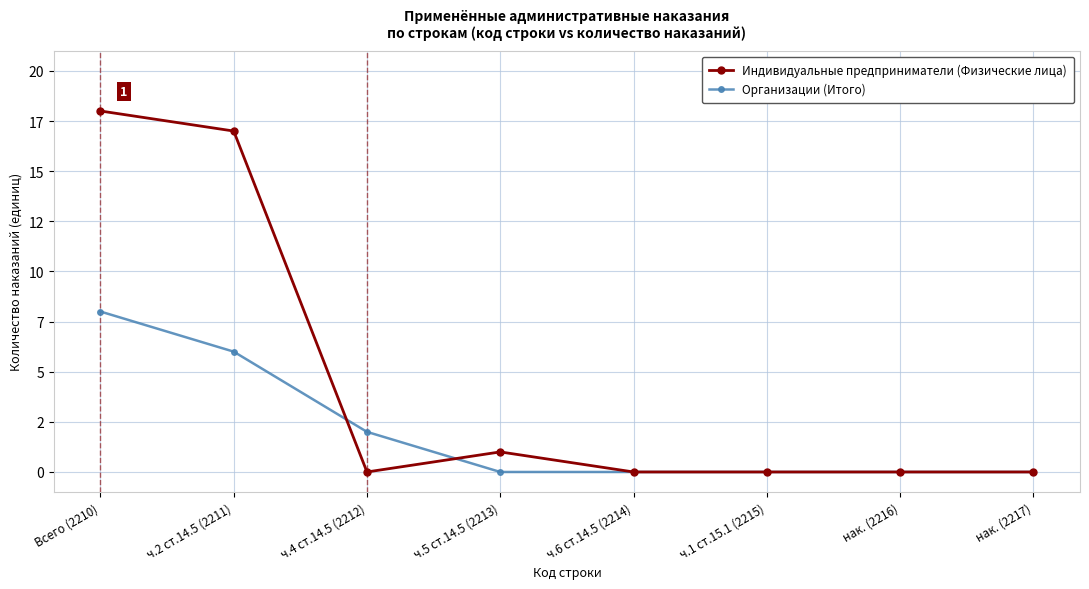

At which category is the sum across all series the highest?

Всего (2210)